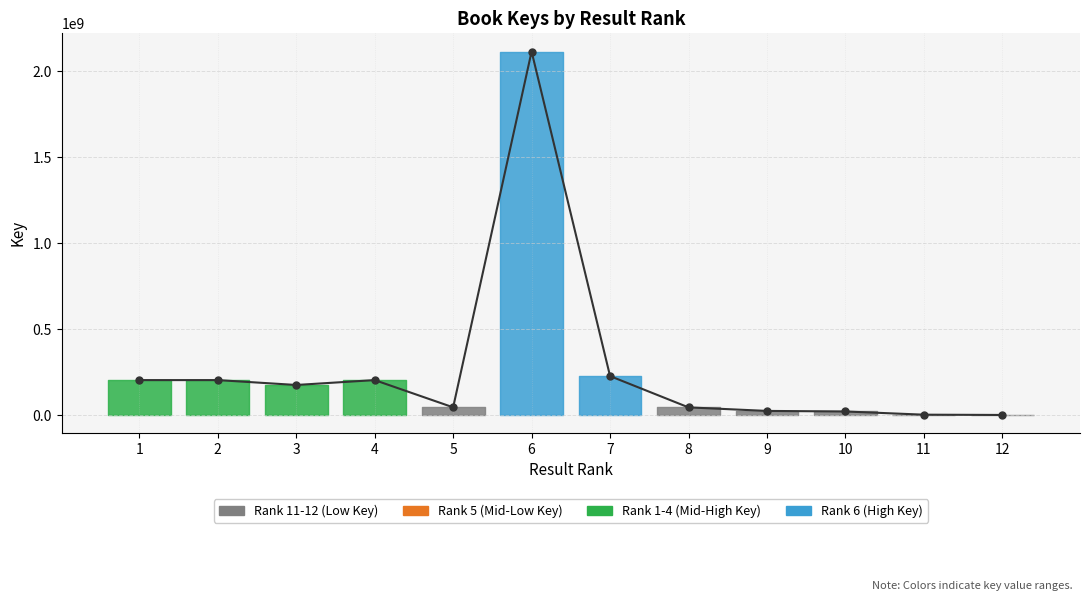

Between 9 and 8, which is larger?

8